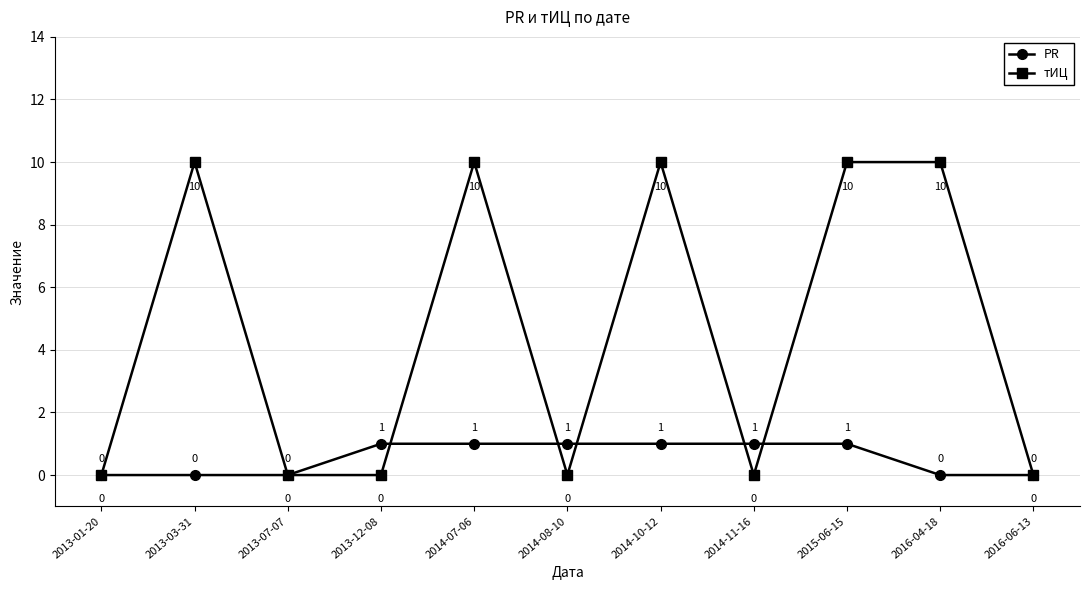

Reading right to left, list all the values displayed in this chart.

PR: 0	0	1	1	1	1	1	1	0	0	0
тИЦ: 0	10	10	0	10	0	10	0	0	10	0